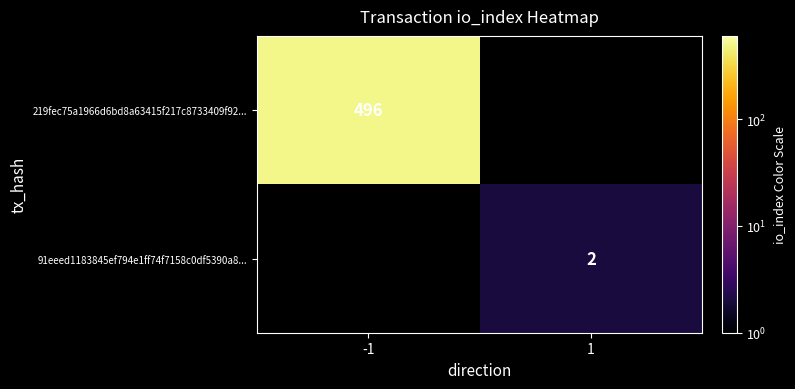

True or false: 219fec75a1966d6bd8a63415f217c8733409f92... has a value of 346 at -1.

False